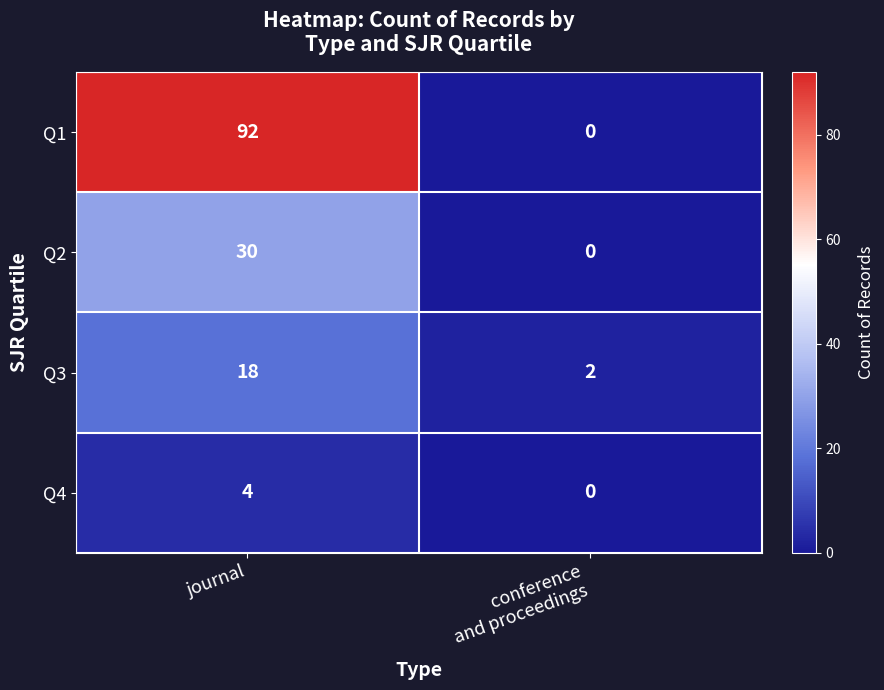

What is the spread (max minus min) of values at journal?

88